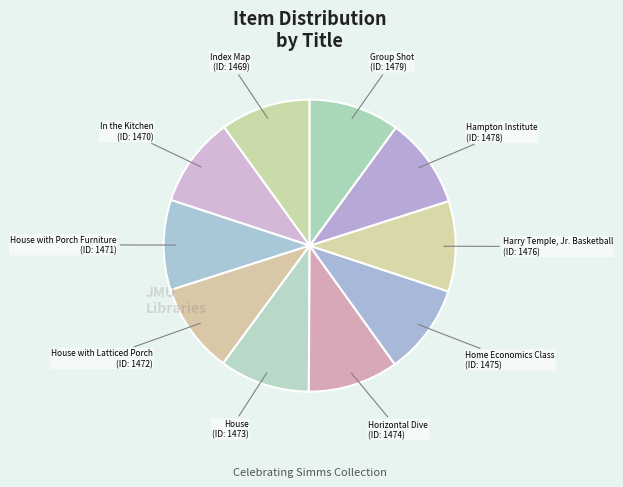

How many slices are in this pie chart?

10